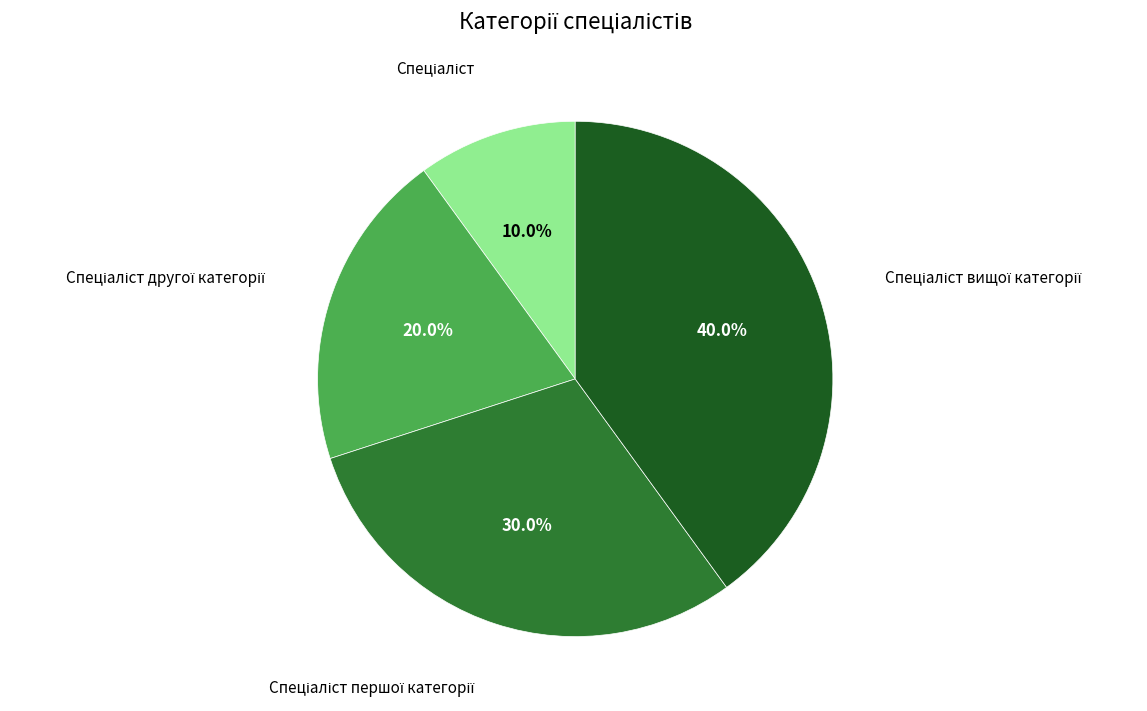

Is there a majority slice in this chart?

No